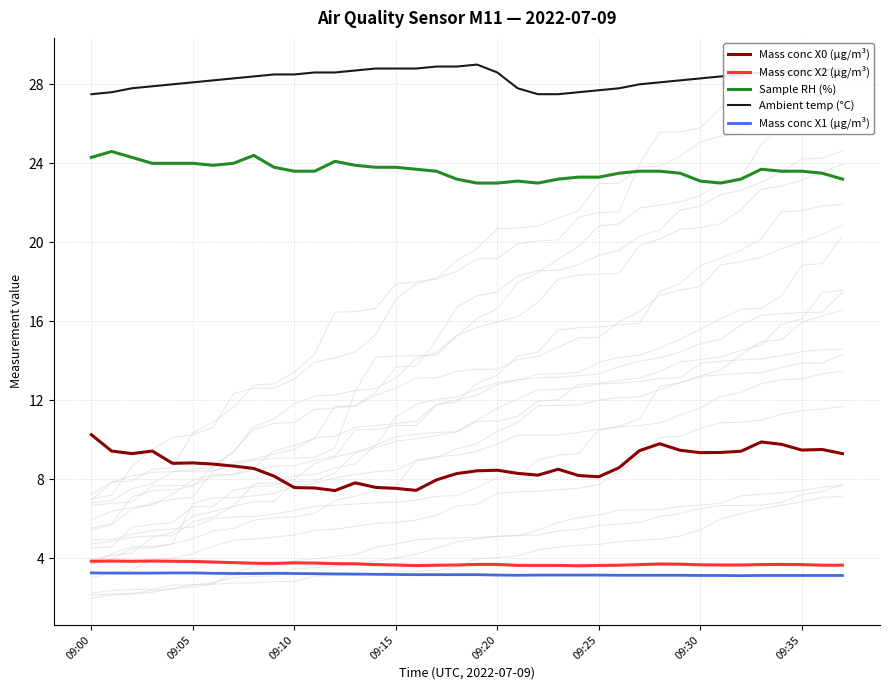

List the series in order of their peak value, highest first.

Ambient temp (°C), Sample RH (%), Mass conc X0 (μg/m³), Mass conc X2 (μg/m³), Mass conc X1 (μg/m³)